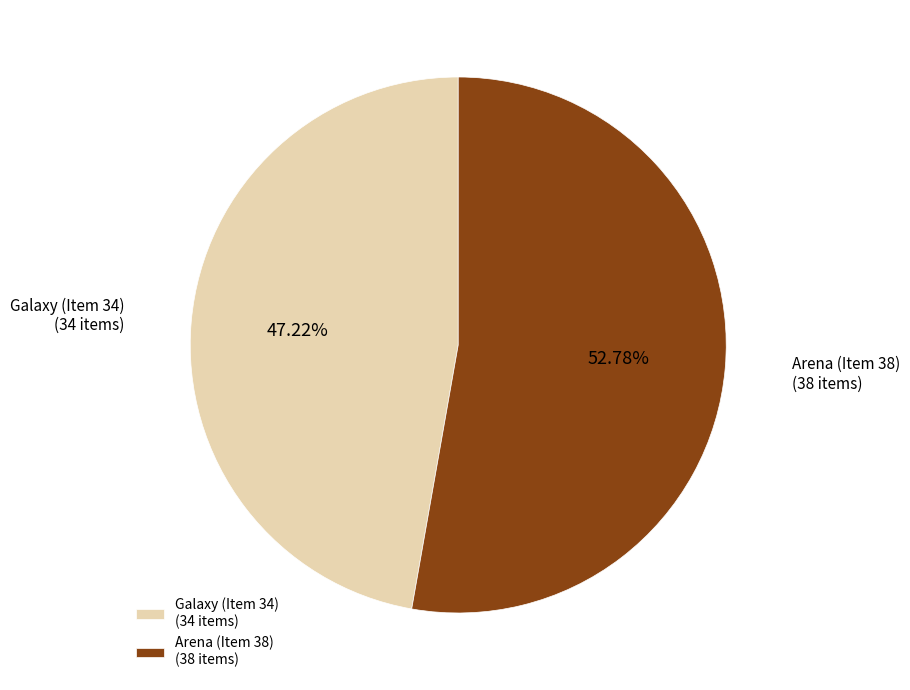

To the nearest percent, what is the combined percentage of Arena (Item 38) and Galaxy (Item 34)?

100%